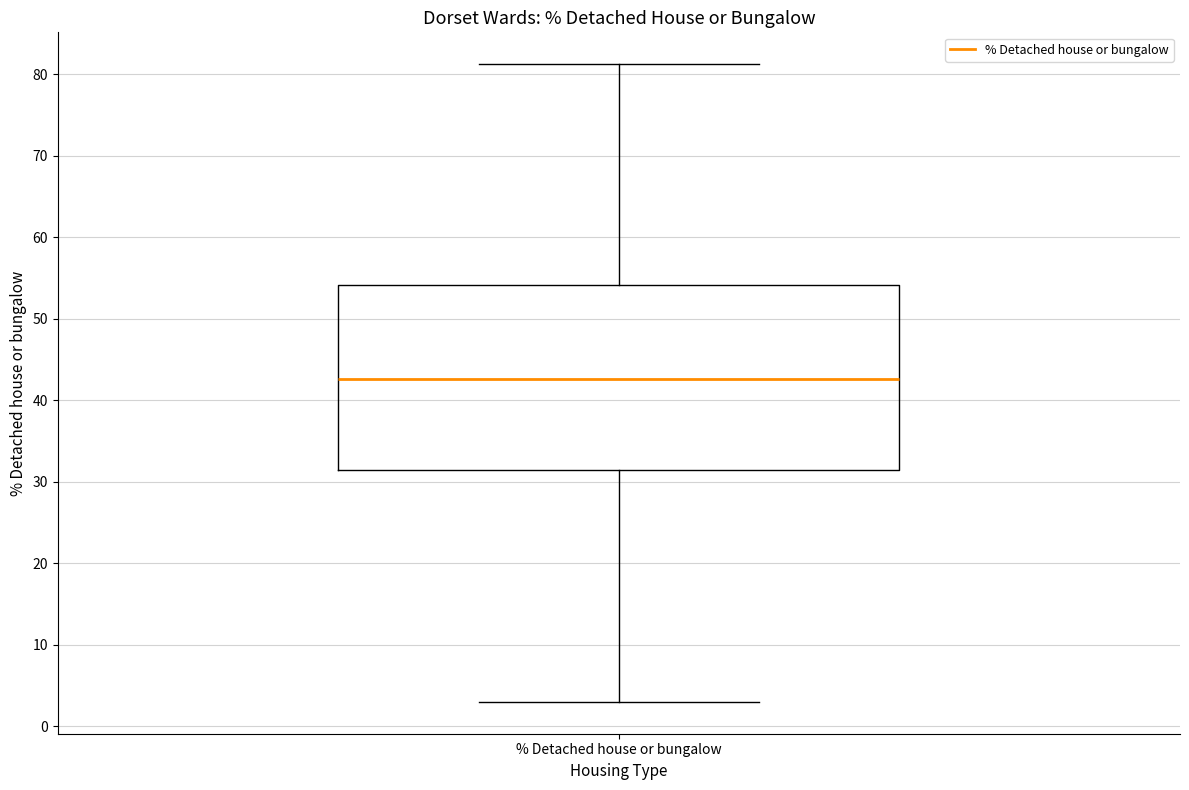

Transcribe this box plot: give where the median line is, the range the box spans, and where the two whiskers end, as read against the y-axis. The values are not printed on the chart, so give them approximately, as read against the axis.

median 43, box 31 to 54, whiskers 3 to 81